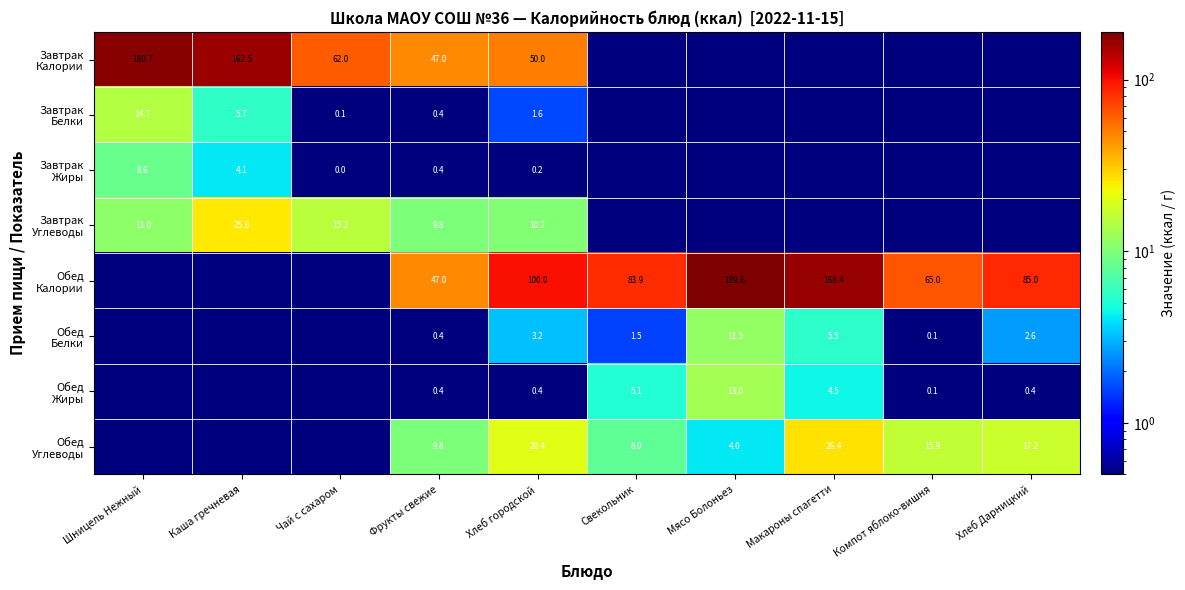

Read the Обед Углеводы value at Свекольник.

8.0